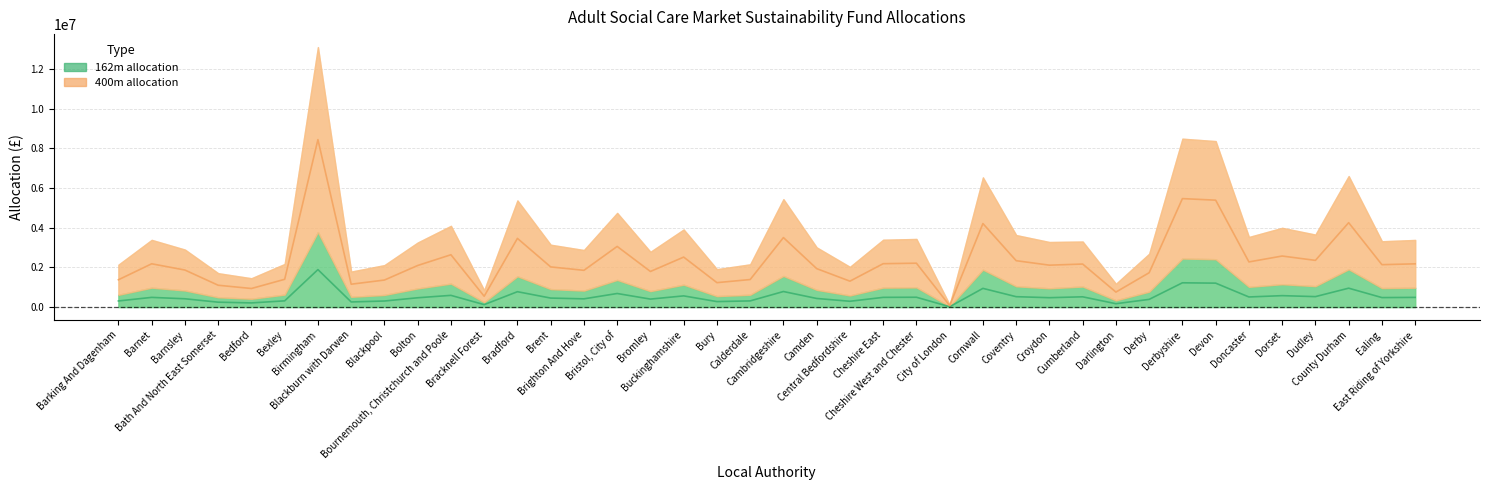

What is the average value of the 162m allocation series?

524656.3